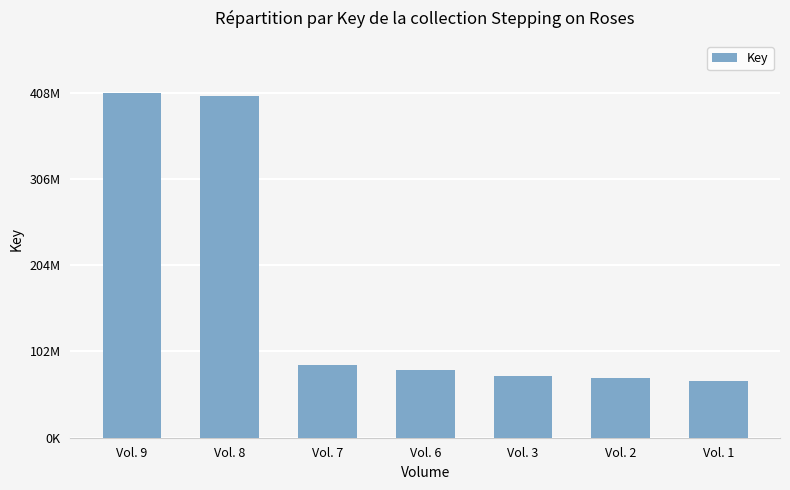

Reading left to right, list all the values displayed in this chart.

Vol. 9=407649816	Vol. 8=404139187	Vol. 7=85745343	Vol. 6=80236958	Vol. 3=73392466	Vol. 2=70383907	Vol. 1=67365488